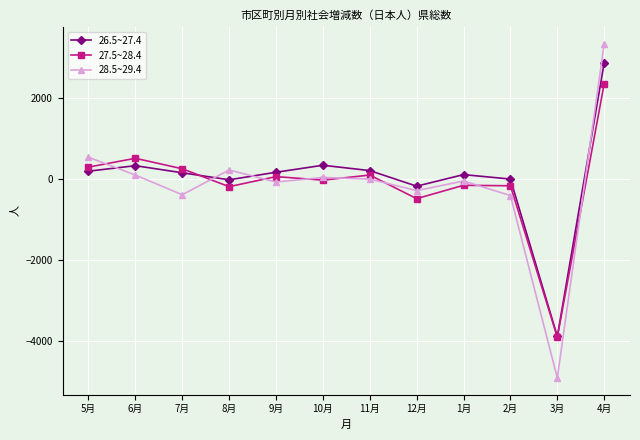

List the series in order of their peak value, lowest first.

27.5~28.4, 26.5~27.4, 28.5~29.4